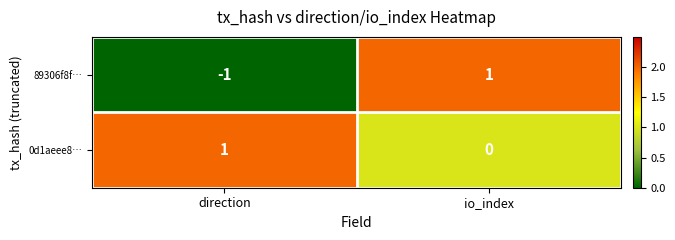

Where is 0d1aeee8… nearest to the value 0?

io_index